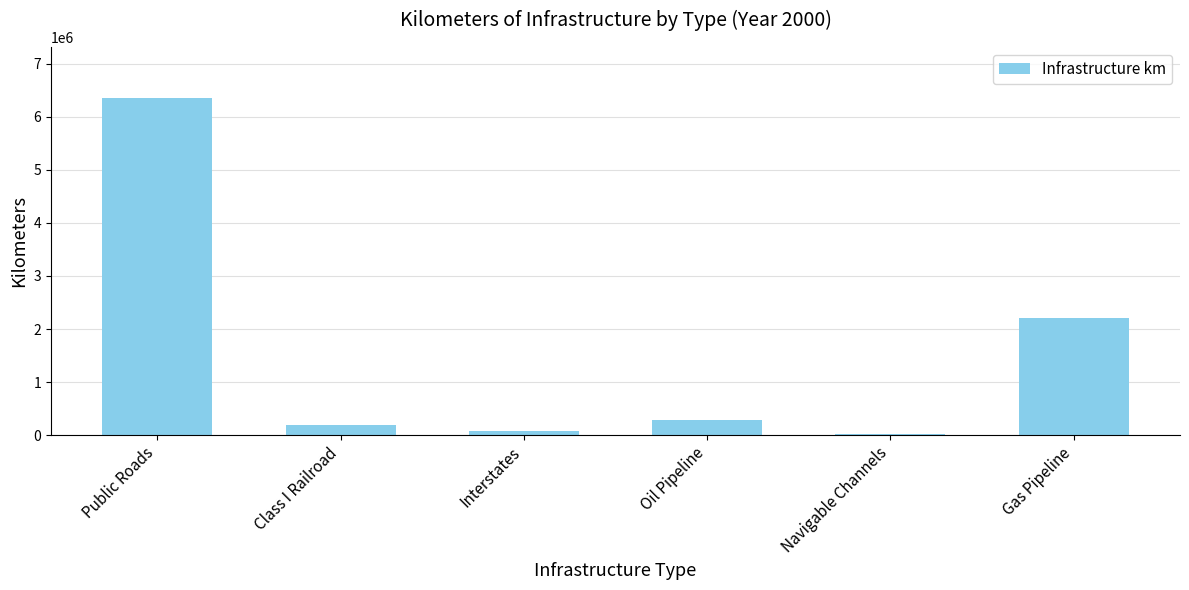

What is the sum of all values?

9146583.5